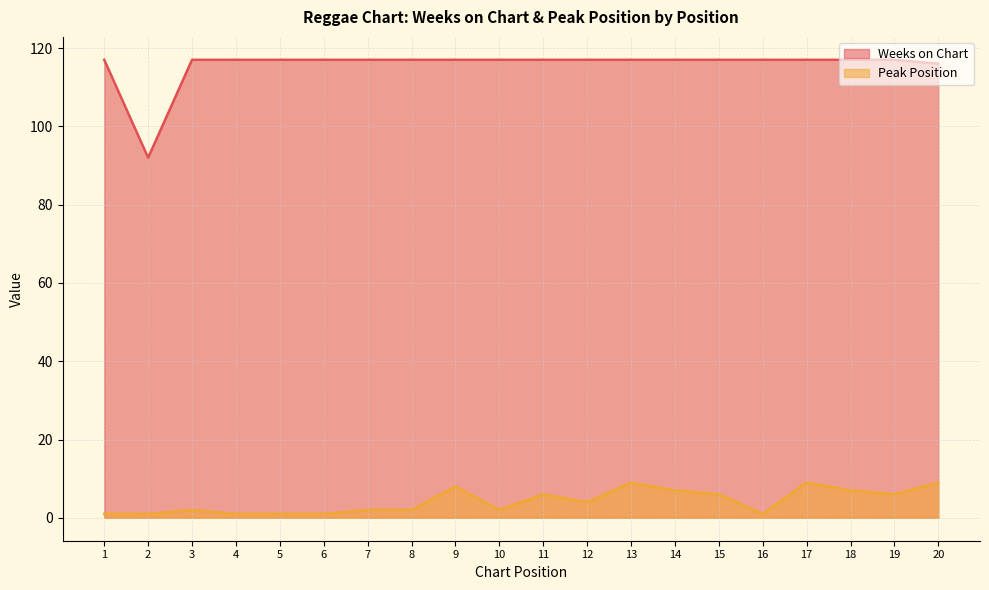

Does the chart have visible grid lines?

Yes